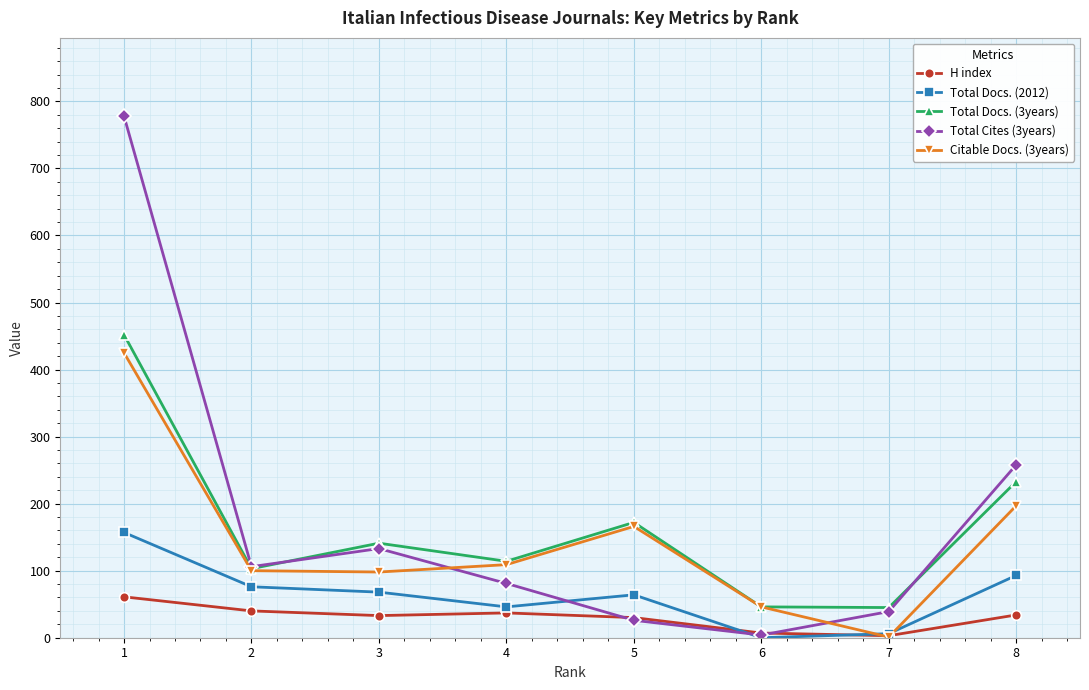

True or false: Total Docs. (2012) has more than 0 interior local peaks.

True